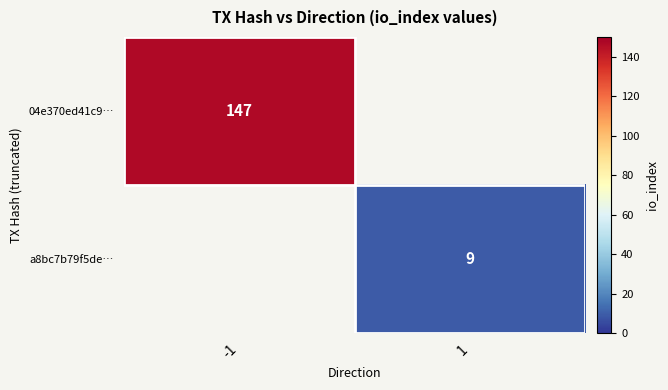

The value of a8bc7b79f5de… at 1 is 9. True or false?

True